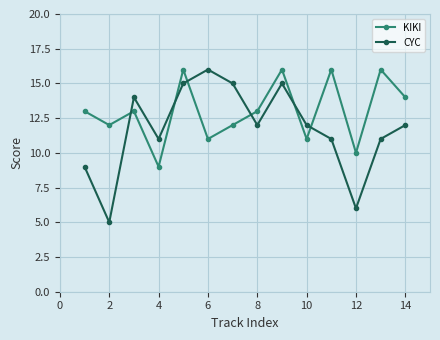

At how many categories does at least one series exceed 9?

14